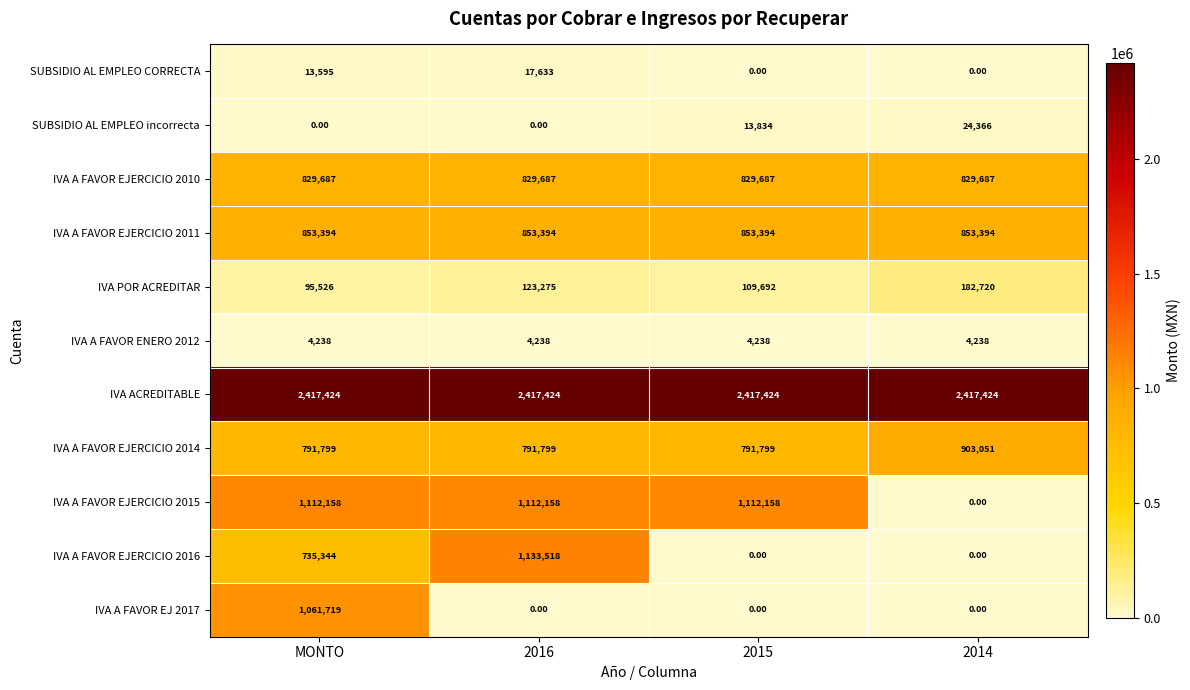

Count the number of data series in this chart.

11